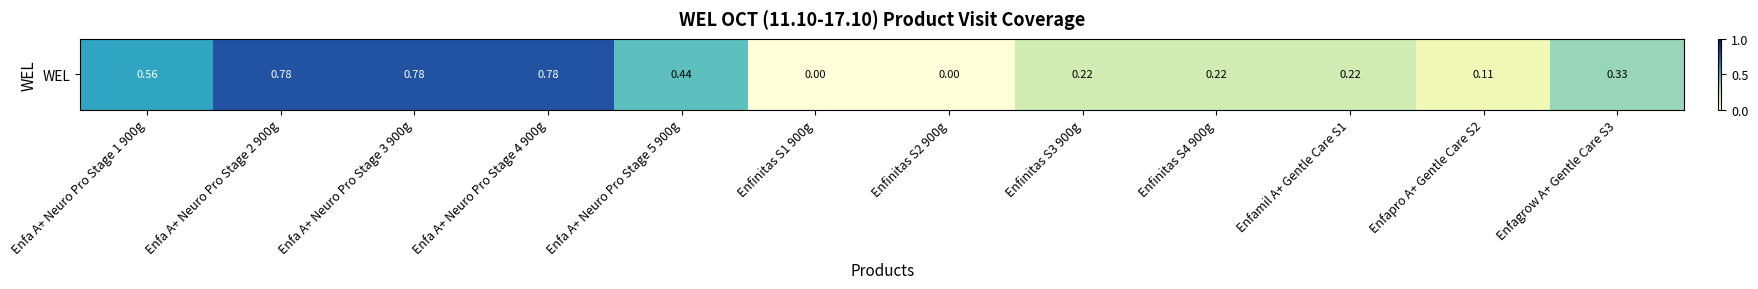

What is the sum of the values at Enfapro A+ Gentle Care S2 and Enfa A+ Neuro Pro Stage 1 900g?

0.7